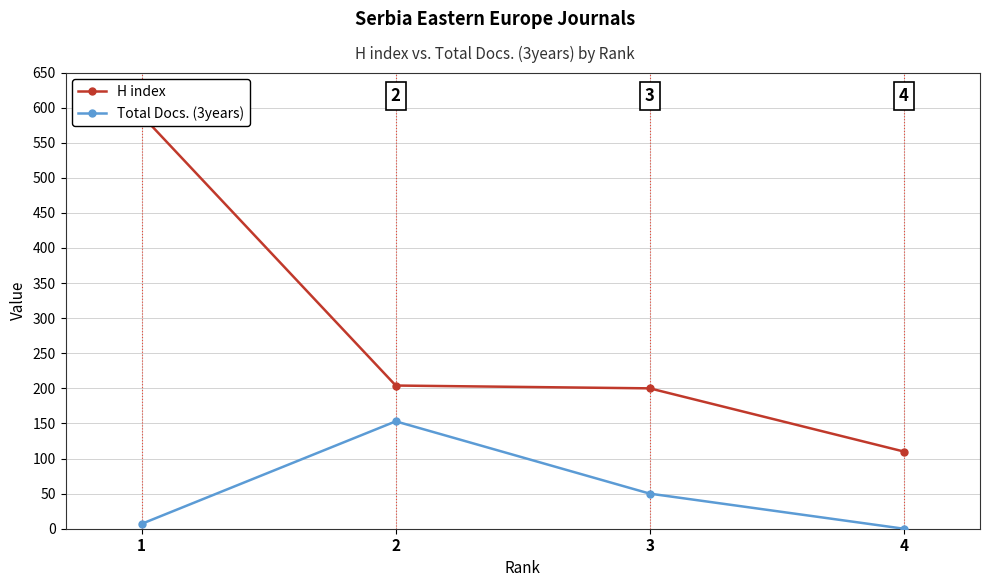

How many values in the Total Docs. (3years) series exceed 50?

1